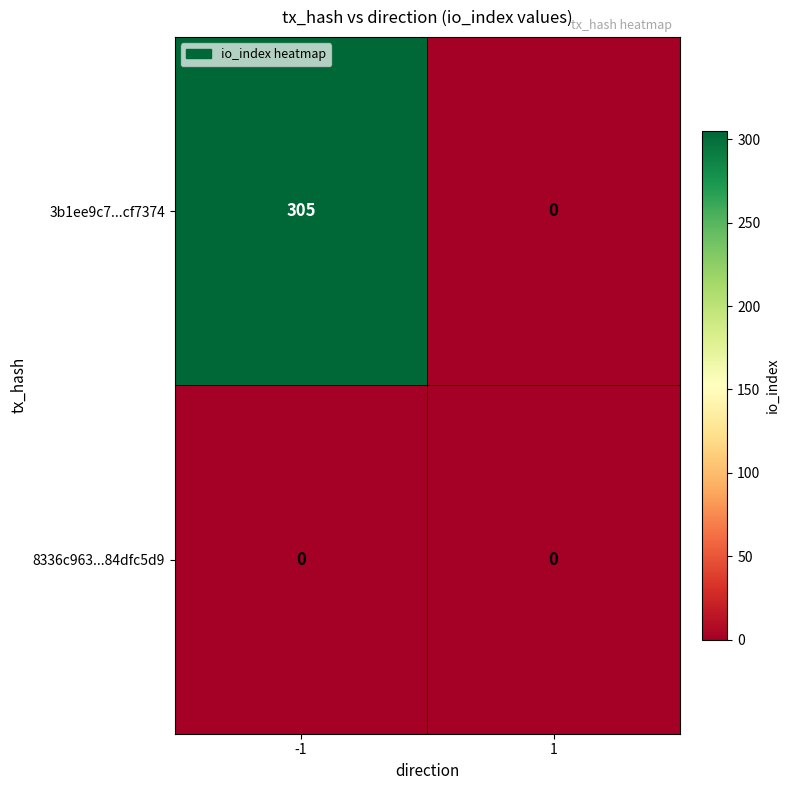

At which category is the sum across all series the highest?

-1